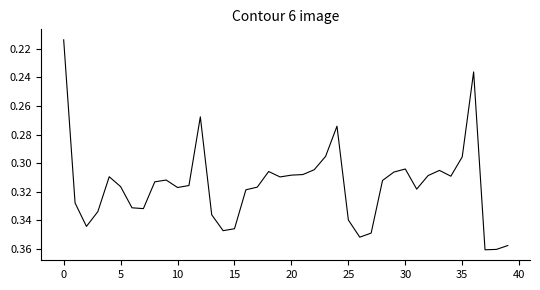

The value at 15 is 0.5. True or false?

False